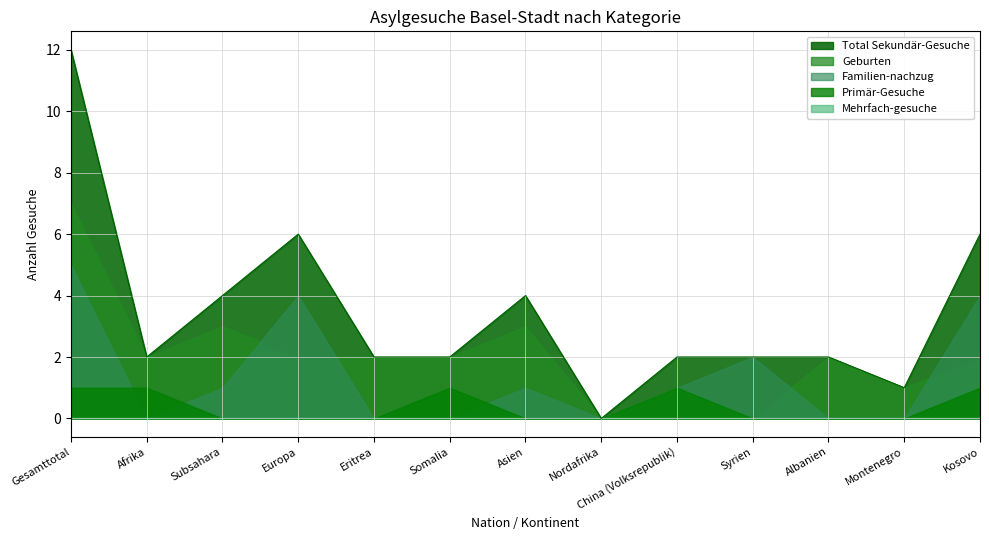

True or false: Mehrfach-gesuche and Primär-Gesuche intersect in this chart.

False